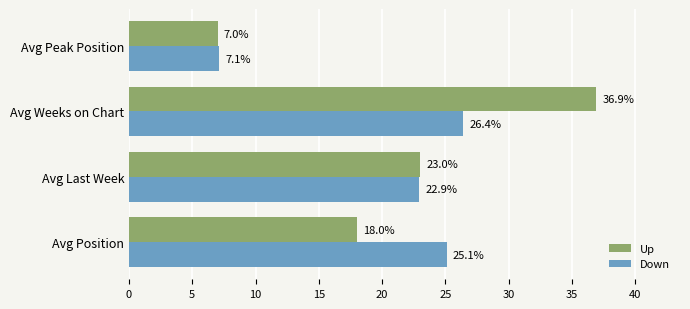

At which label does Up reach its peak?

Avg Weeks on Chart